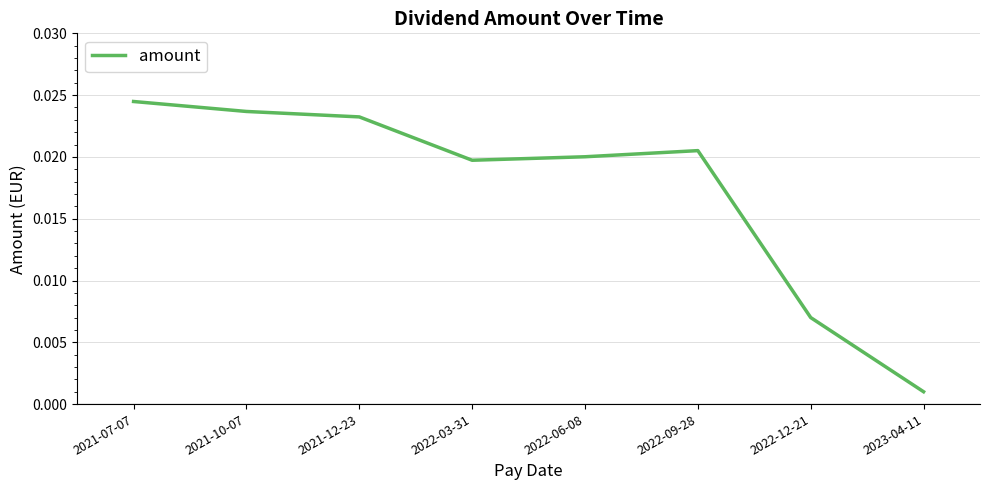

How many interior local peaks (higher than both neighbors) does the data have?

1